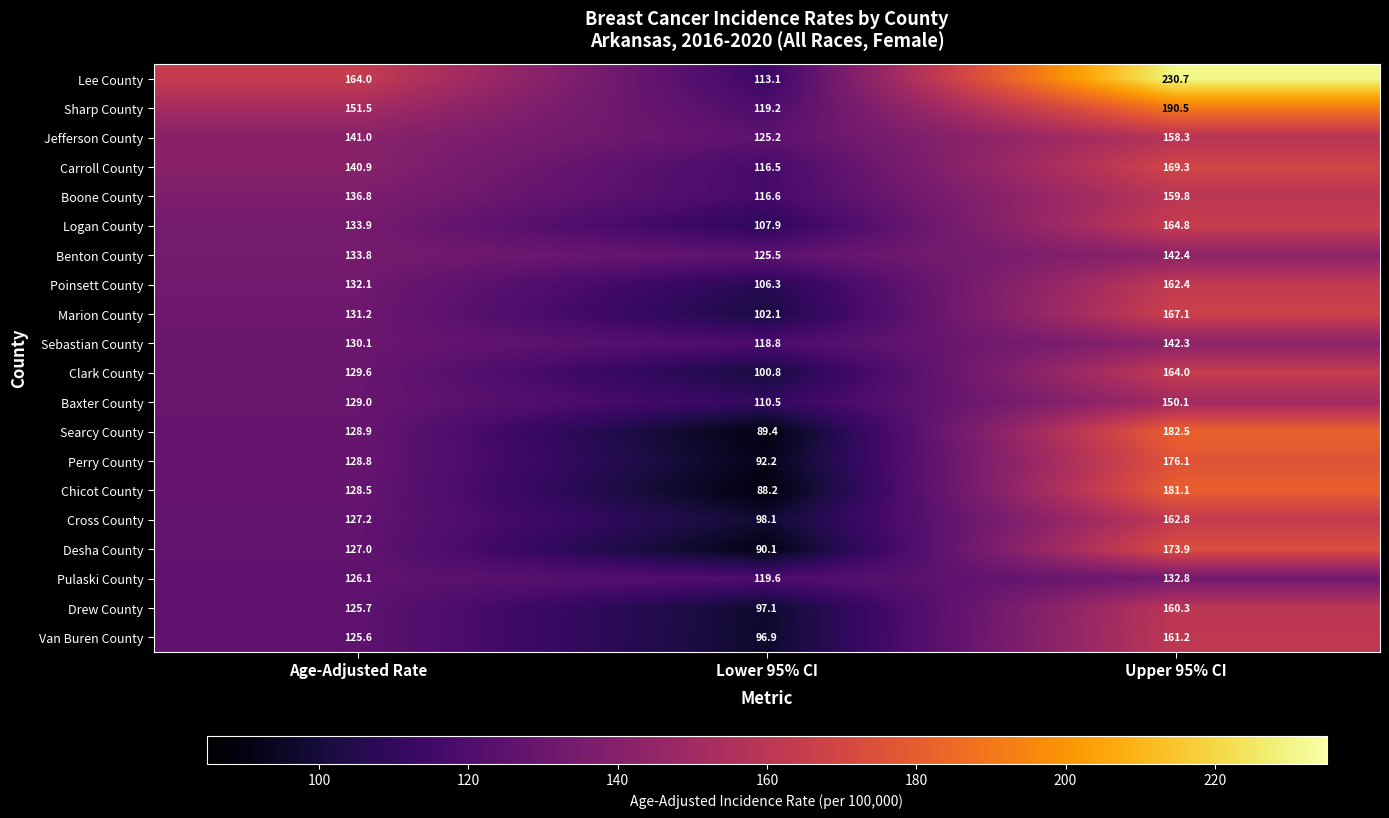

Count the number of data series in this chart.

20